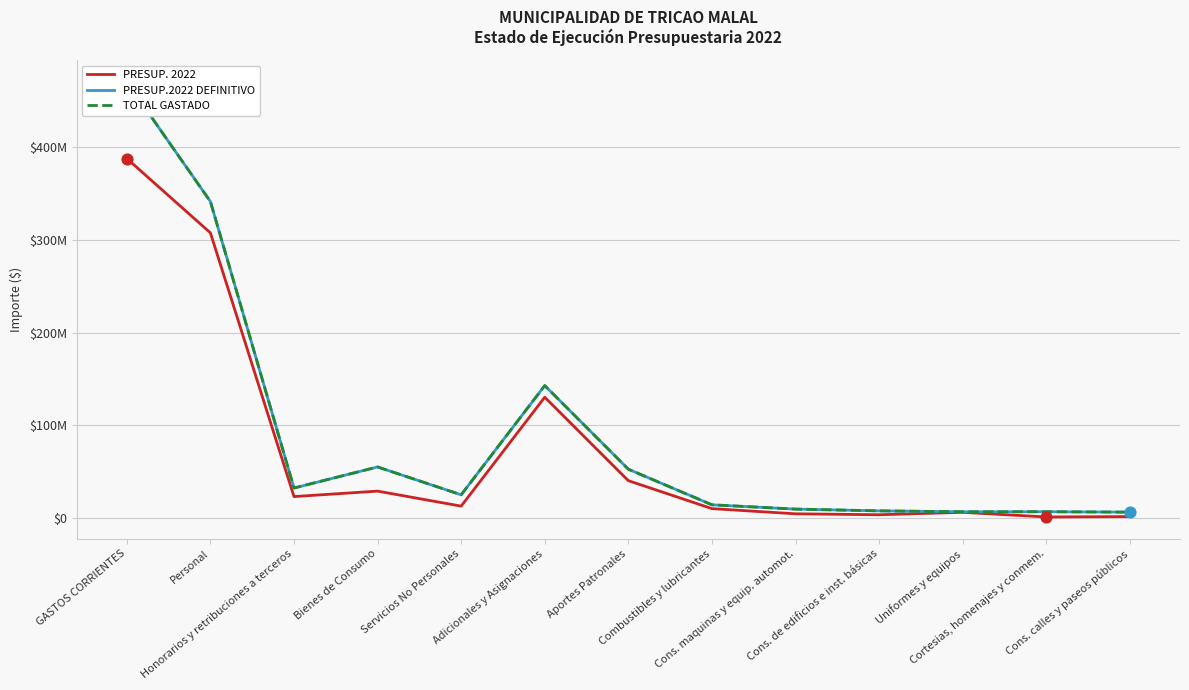

What are all the series names shown in the legend?

PRESUP. 2022, PRESUP.2022 DEFINITIVO, TOTAL GASTADO